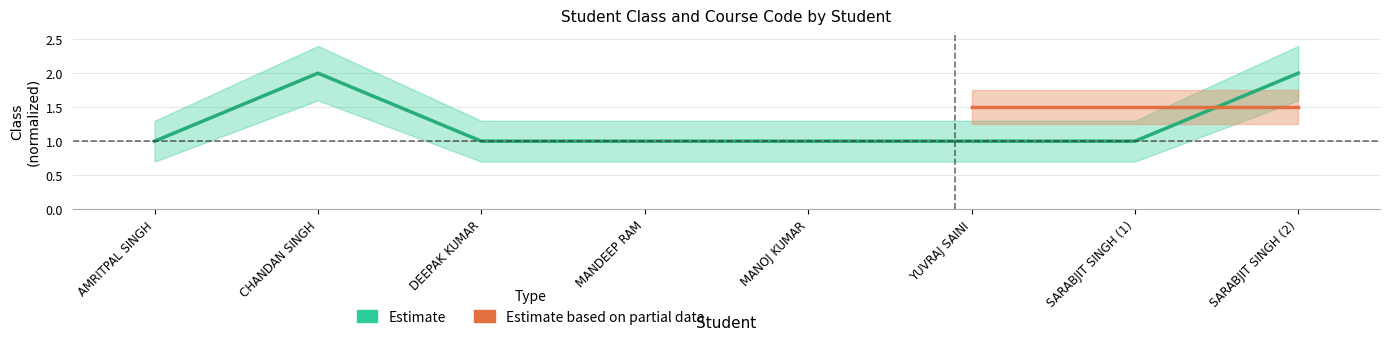

True or false: there are more than 1 points higher than both neighbors.

False